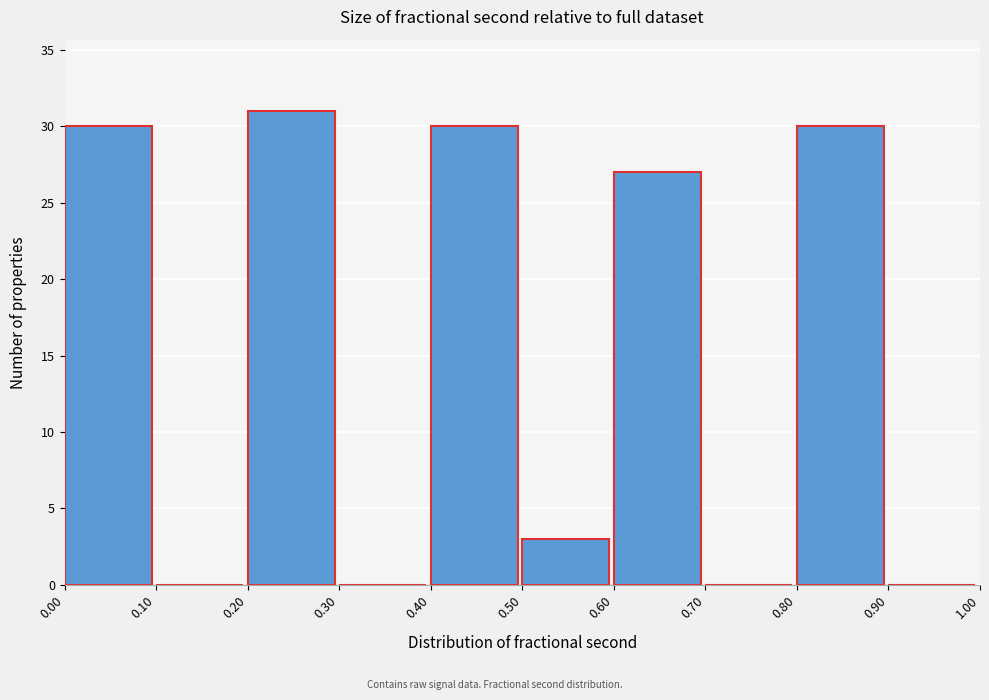

Which range on the x-axis has the tallest bar?

0.20 to 0.30